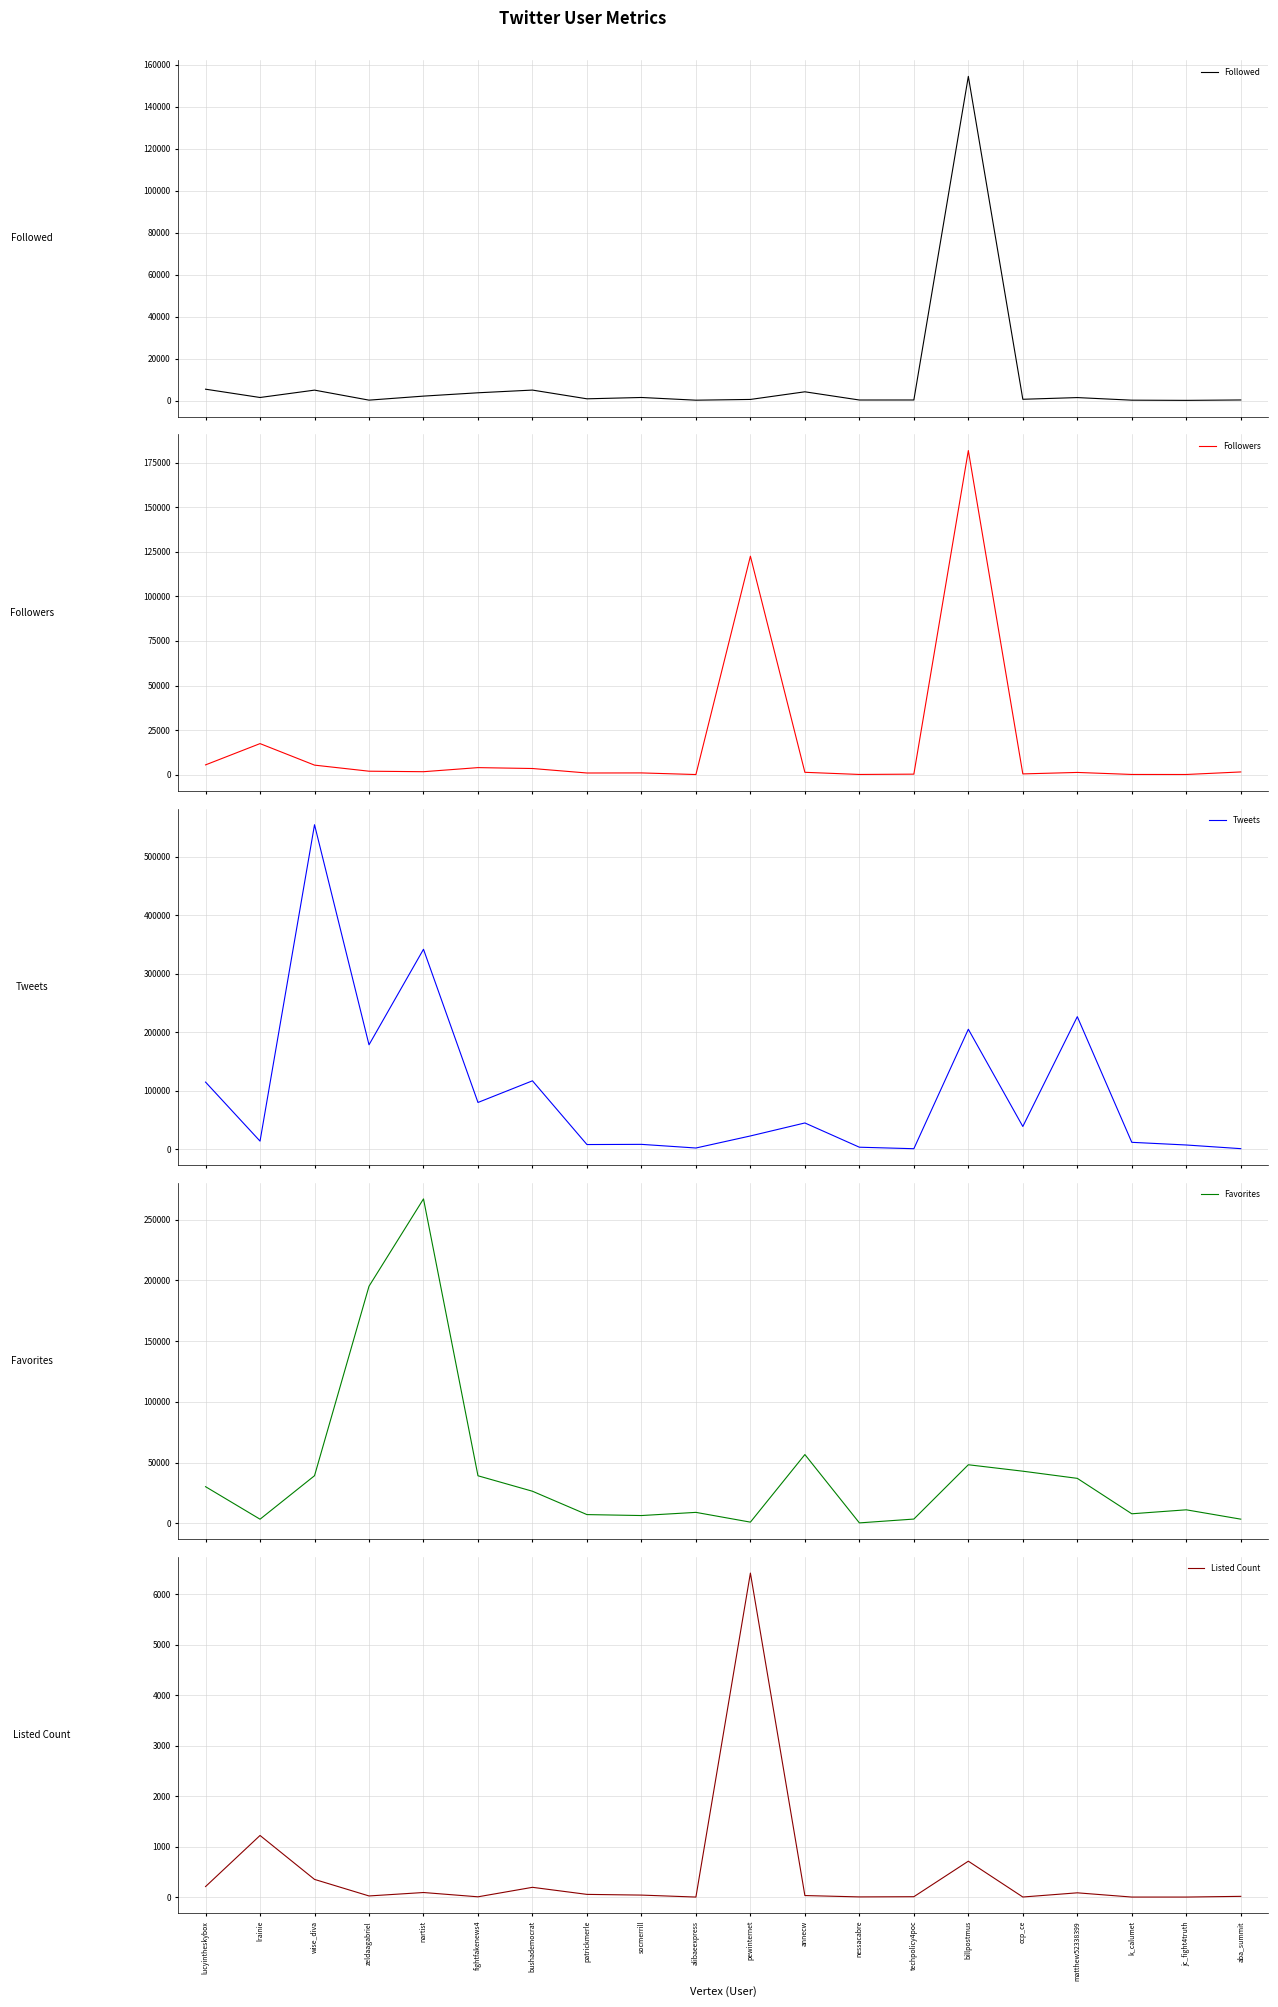

Rank the categories by Followers value from lowest to highest.

alibaeexpress, jc_fight4truth, nessacabre, k_calumet, techpolicy4poc, ccp_ce, patrickmerle, socmerrill, matthew52338399, annecw, aba_summit, nartist, zeldaagabriel, bushademocrat, fightfakenews4, wise_diva, lucyintheskybox, lrainie, pewinternet, billpostmus